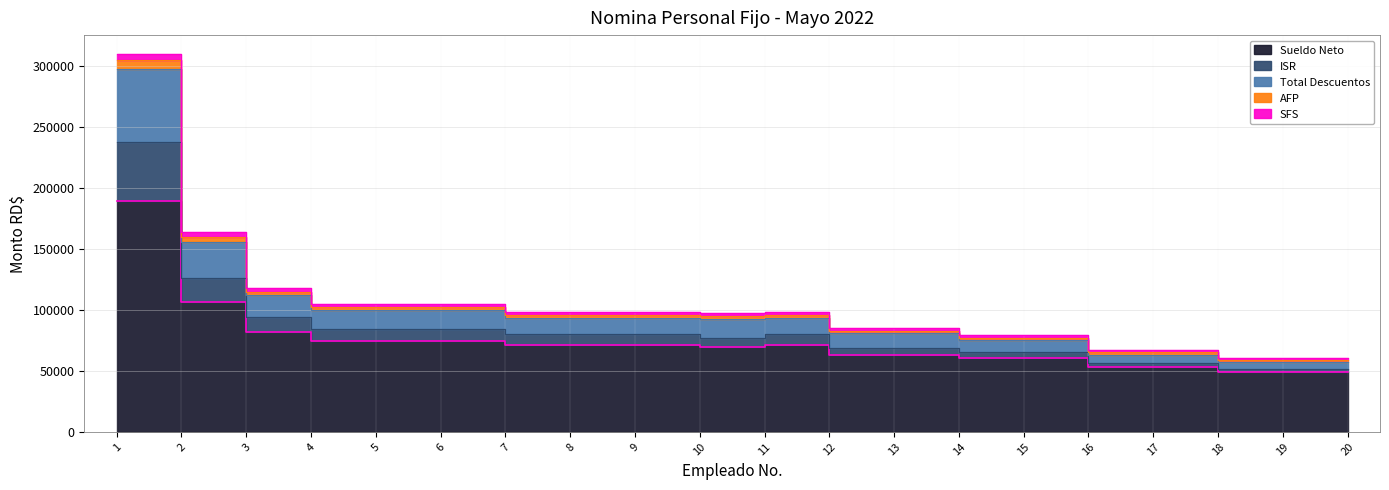

True or false: Salario RD$ and Total Descuentos cross at least once.

False